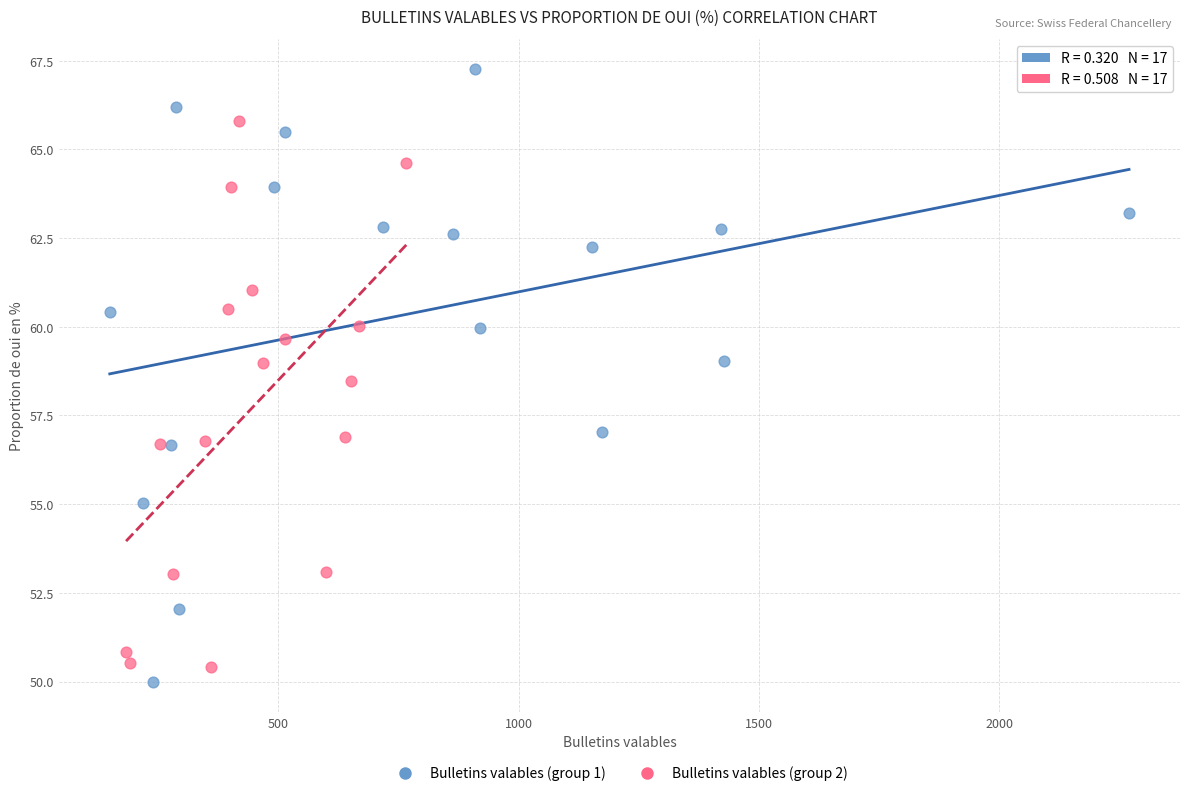

Which series reaches the maximum Y coordinate?

Bulletins valables (group 1)